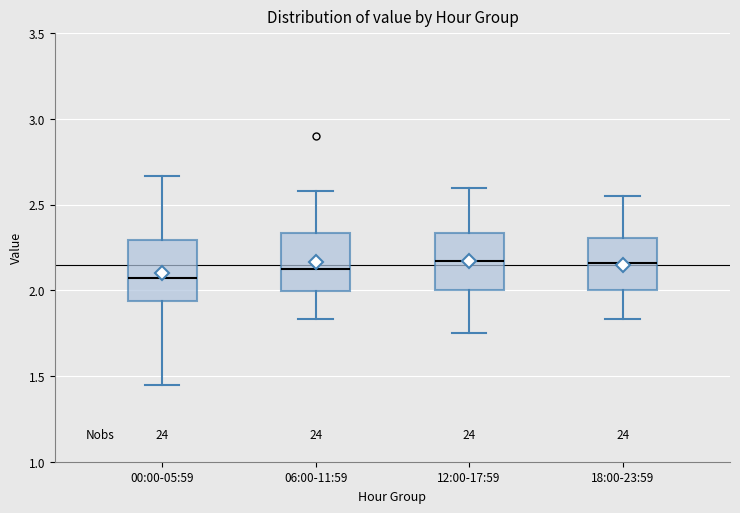

Reading left to right, transcribe this box plot: for each box, give where its median line is, the range the box spans, and where its two whiskers end, as read against the y-axis. The values are not printed on the chart, so give them approximately, as read against the axis.

00:00-05:59: median 2.10, box 1.95 to 2.30, whiskers 1.45 to 2.65
06:00-11:59: median 2.15, box 2.00 to 2.35, whiskers 1.85 to 2.60
12:00-17:59: median 2.15, box 2.00 to 2.35, whiskers 1.75 to 2.60
18:00-23:59: median 2.15, box 2.00 to 2.30, whiskers 1.85 to 2.55